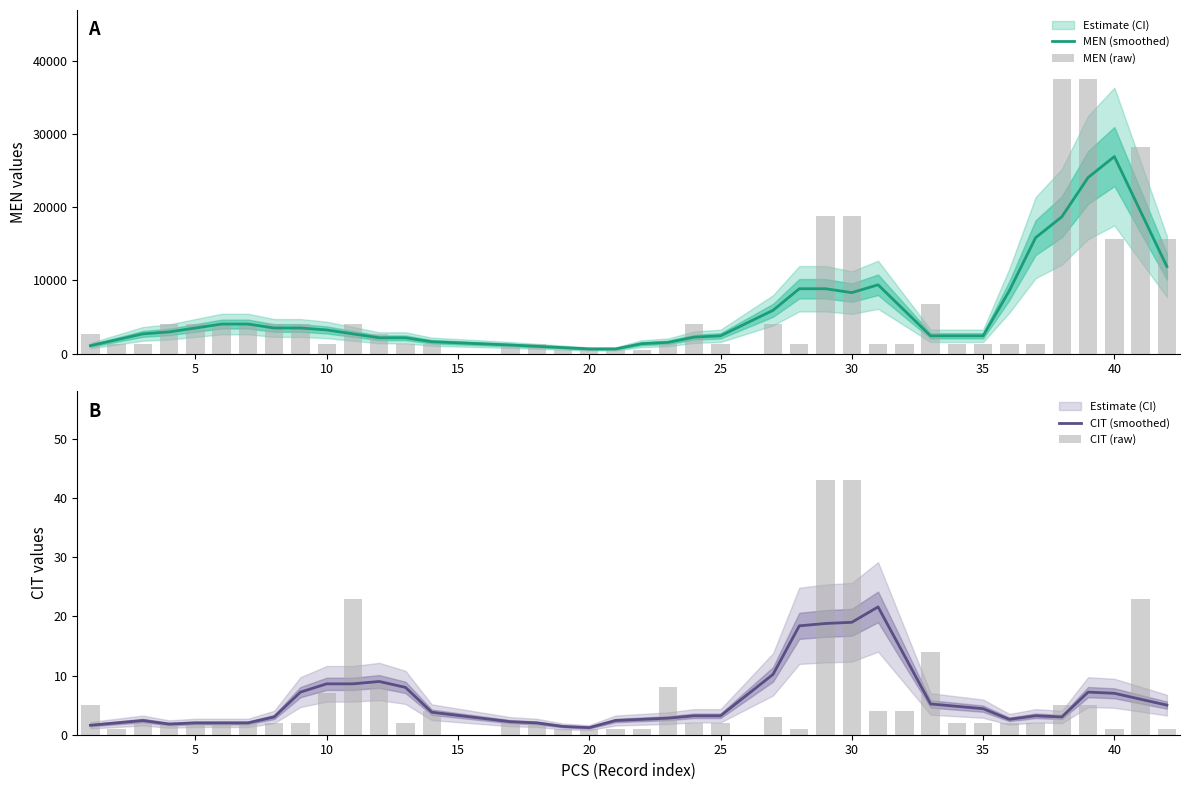

Reading right to left, what are all the values shown in this chart?

MEN (smoothed): 11890.2	19399.8	26909.4	24048.6	18684.6	15823.8	8582.4	2413.8	2413.8	2413.8	5900.4	9387.0	8314.2	8850.6	8850.6	5900.4	2413.8	2235.0	1519.8	1341.0	625.8	625.8	804.6	983.4	1162.2	1609.2	2145.6	2145.6	2682.0	3218.4	3486.6	3486.6	4023.0	4023.0	3486.6	2950.2	2682.0	1877.4	1072.8
MEN (raw): 15645.0	28161.0	15645.0	37548.0	37548.0	1341.0	1341.0	1341.0	1341.0	6705.0	1341.0	1341.0	18774.0	18774.0	1341.0	4023.0	1341.0	4023.0	1341.0	447.0	447.0	447.0	447.0	1341.0	1341.0	1341.0	1341.0	2682.0	4023.0	1341.0	4023.0	4023.0	4023.0	4023.0	4023.0	4023.0	1341.0	1341.0	2682.0
CIT (smoothed): 5.0	6.0	7.0	7.2	3.0	3.2	2.6	4.4	4.8	5.2	13.4	21.6	19.0	18.8	18.4	10.2	3.2	3.2	2.8	2.6	2.4	1.2	1.4	2.0	2.2	3.8	8.0	9.0	8.6	8.6	7.2	3.0	2.0	2.0	2.0	1.8	2.4	2.0	1.6
CIT (raw): 1.0	23.0	1.0	5.0	5.0	2.0	2.0	2.0	2.0	14.0	4.0	4.0	43.0	43.0	1.0	3.0	2.0	2.0	8.0	1.0	1.0	1.0	1.0	2.0	2.0	4.0	2.0	9.0	23.0	7.0	2.0	2.0	2.0	2.0	2.0	2.0	2.0	1.0	5.0